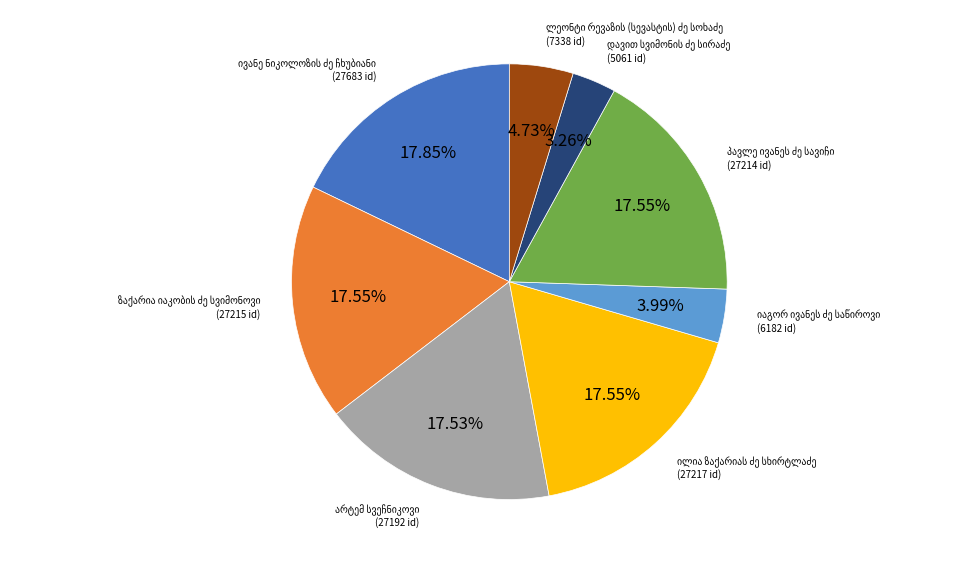

Is there any slice that represents more than half of the pie?

No